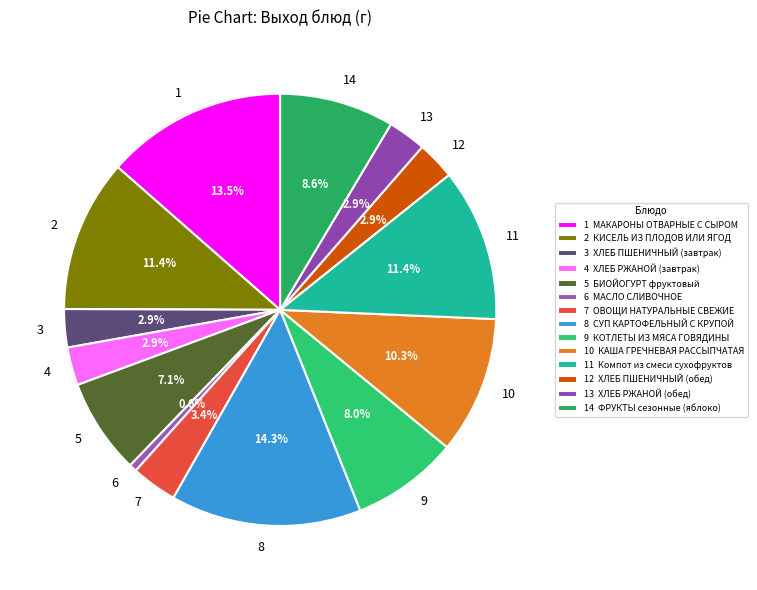

What is the ratio of the value at 2 to the value at 10?

1.1